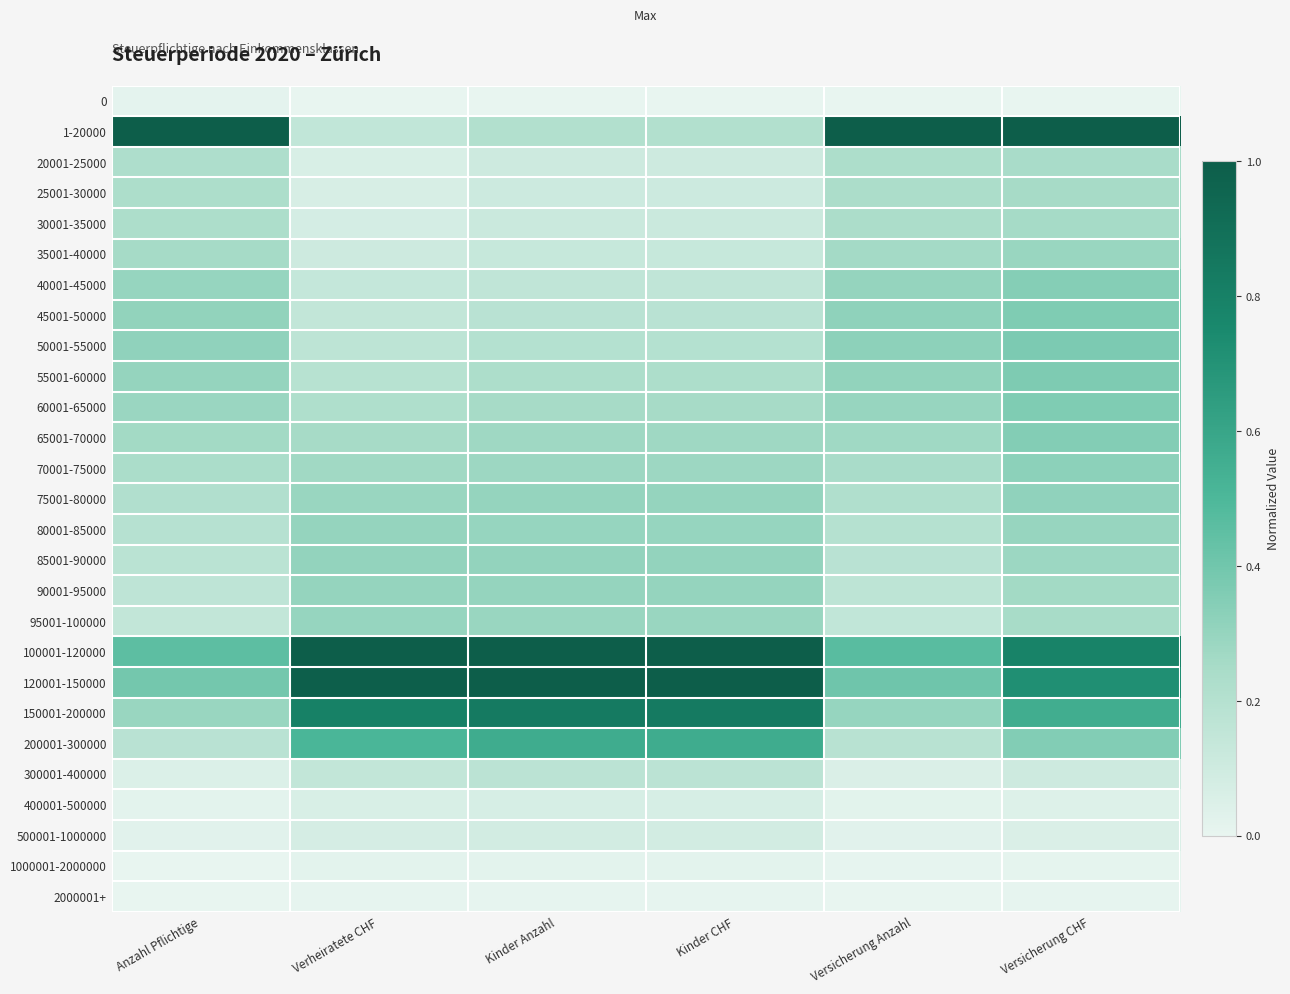

At which category is the sum across all series the highest?

Versicherung CHF